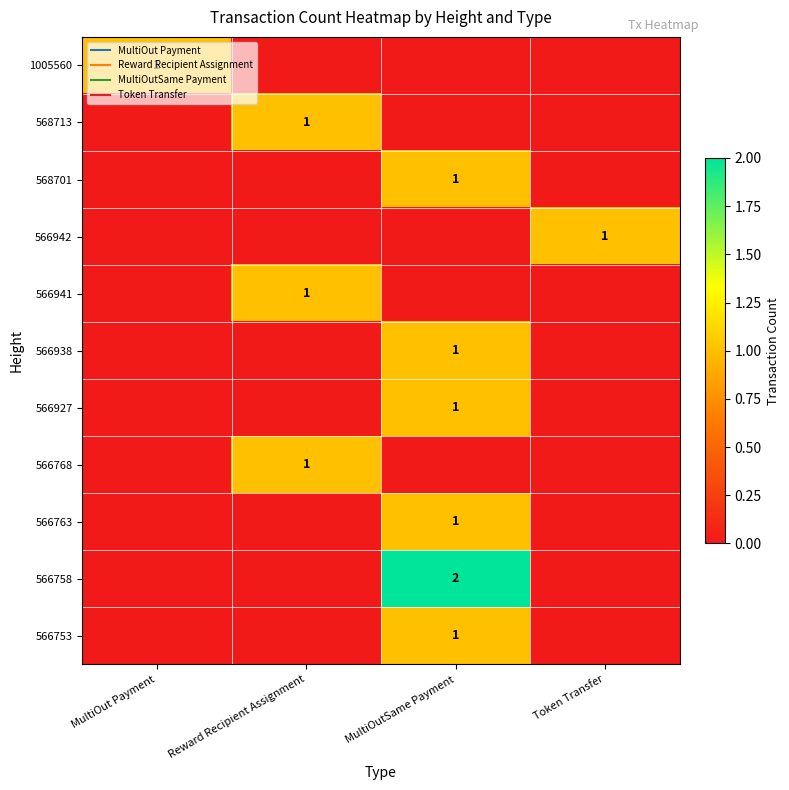

Count the 566941 values in the range 0 to 1.

4